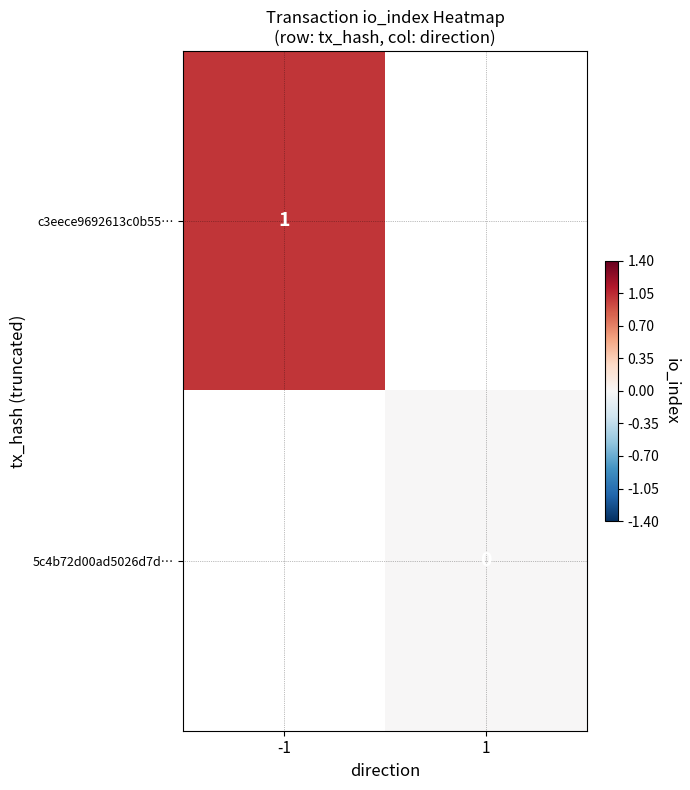

Is it true that c3eece9692613c0b55… equals 1 at -1?

True